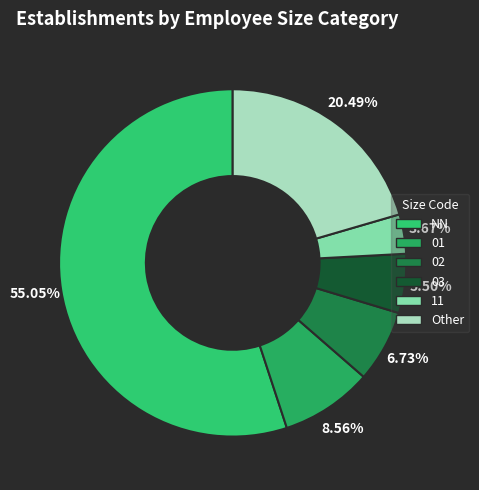

What is the total percentage of 03 and Other?

26.0%